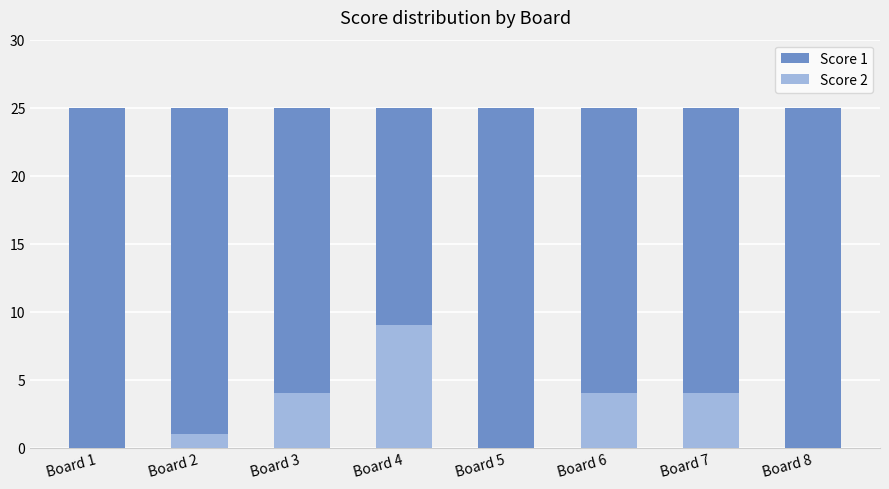

Which category has the highest value in the Score 1 series?

Board 1